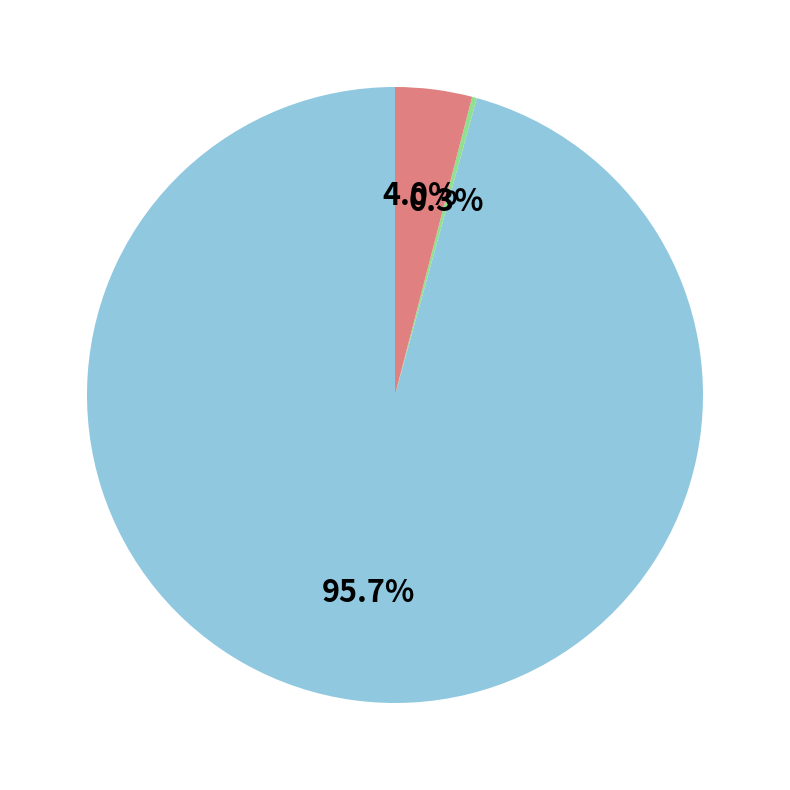

Is there a majority slice in this chart?

Yes